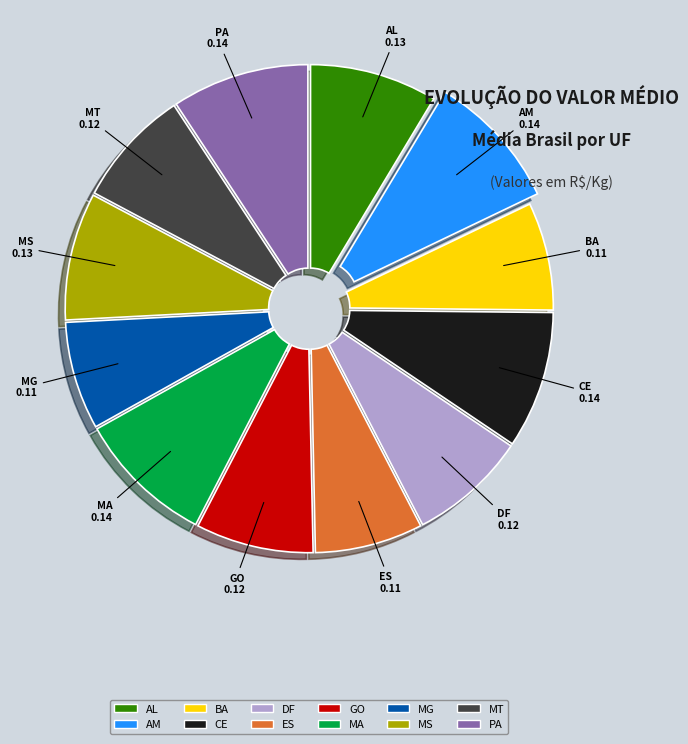

Is it true that AL is 22% of the pie?

False